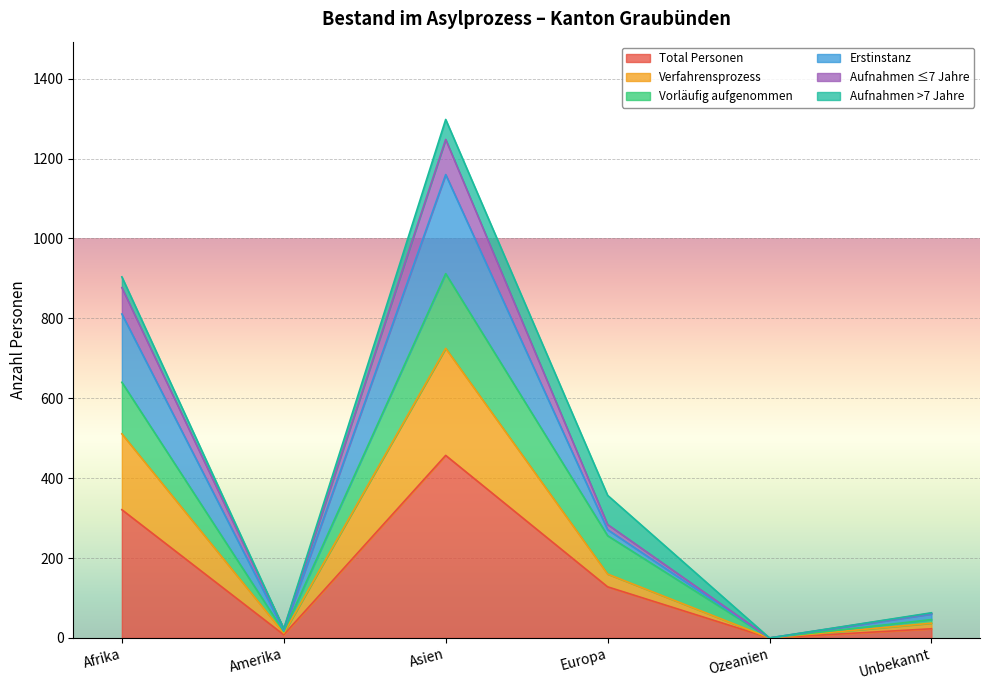

What is the highest value of the Total Personen series?

457